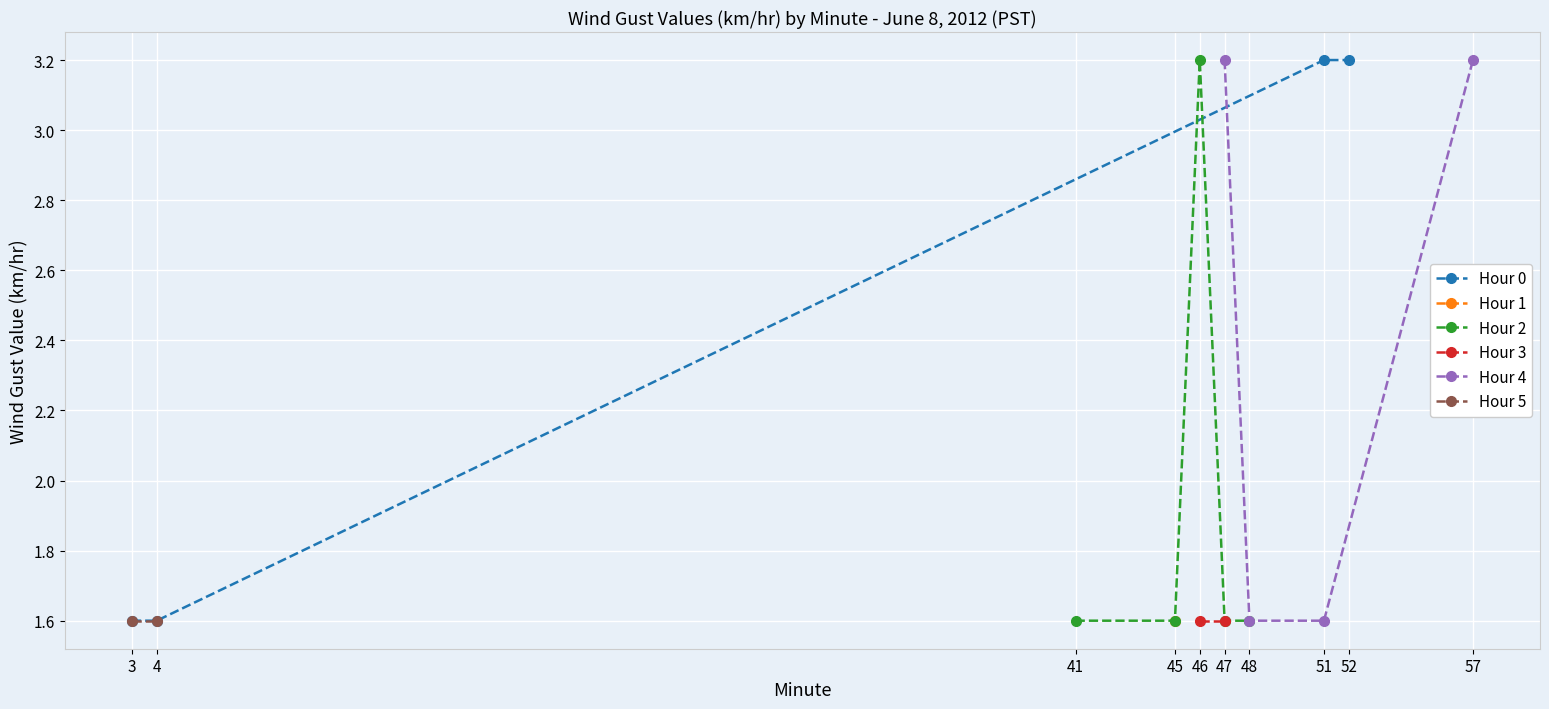

True or false: Hour 0 has more than 1 points higher than both neighbors.

False